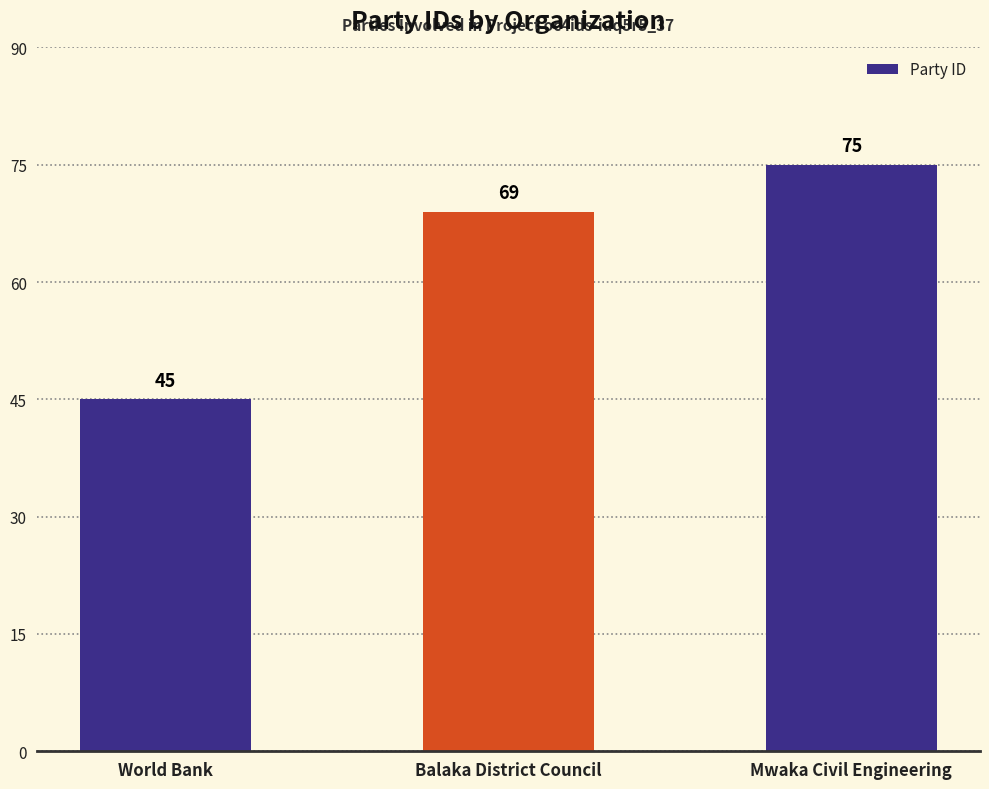

Count the number of data series in this chart.

1